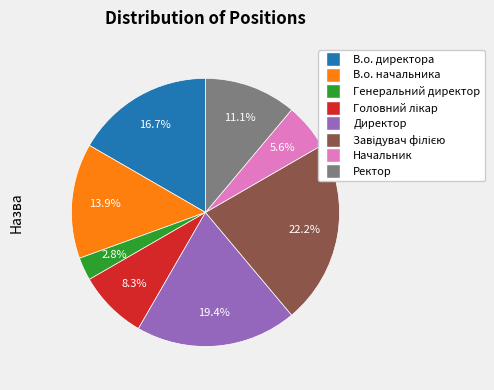

Combined, what portion of the pie is Директор and В.о. директора?

36.1%